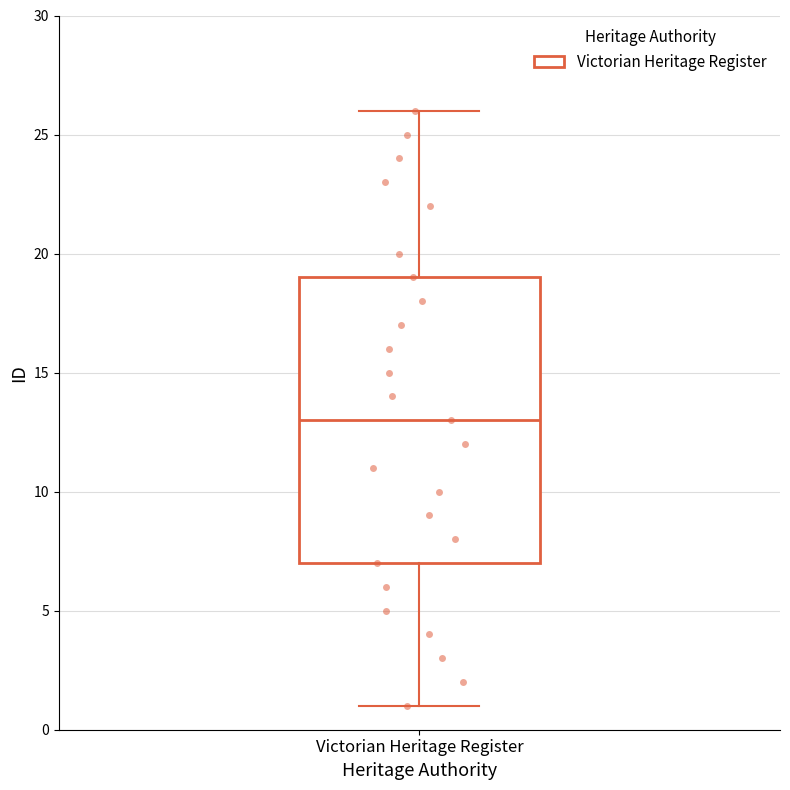

Where is the upper edge of the box for Victorian Heritage Register on the y-axis? The values are not printed on the chart, so give them approximately, as read against the axis.

19